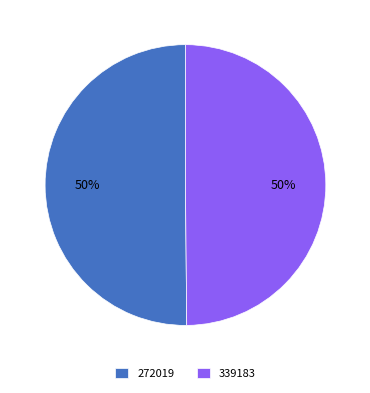

Approximately how many times larger is the value at 339183 compared to 272019?

1.0